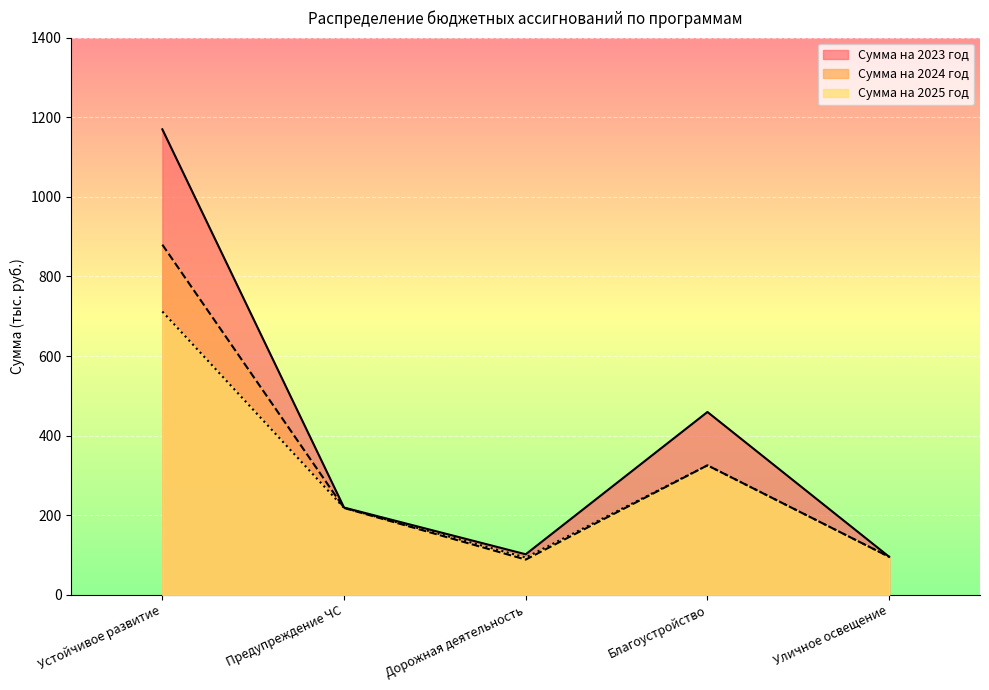

What is the total value across all series at Дорожная деятельность?

284.6